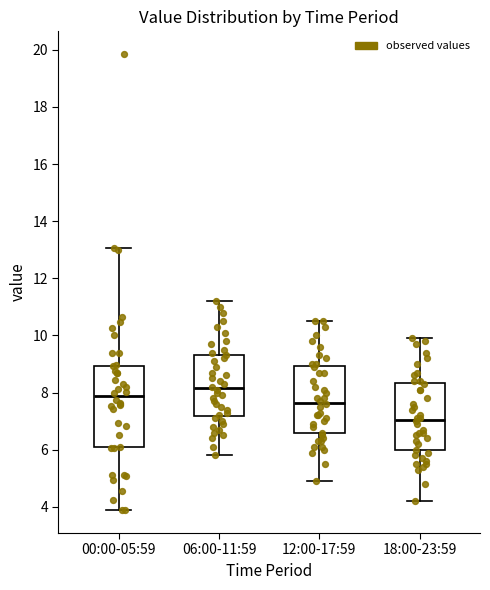

Where is the upper edge of the box for 12:00-17:59 on the y-axis? The values are not printed on the chart, so give them approximately, as read against the axis.

9.0